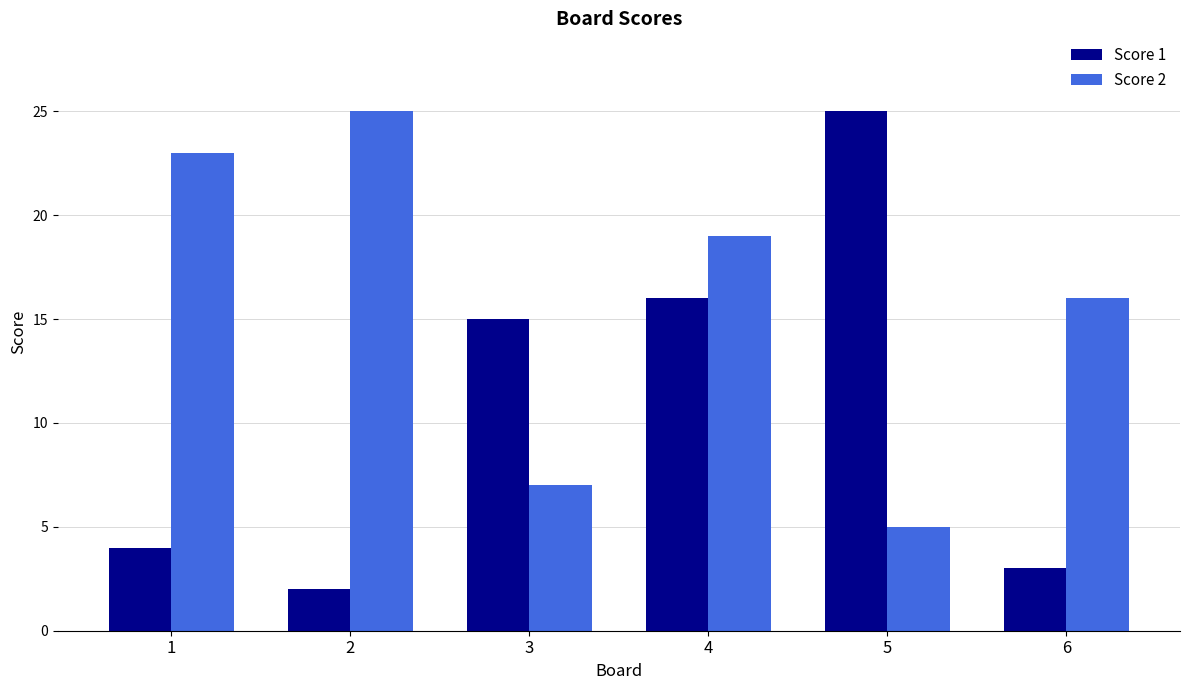

Reading left to right, list all the values displayed in this chart.

Score 1: 1=4	2=2	3=15	4=16	5=25	6=3
Score 2: 1=23	2=25	3=7	4=19	5=5	6=16